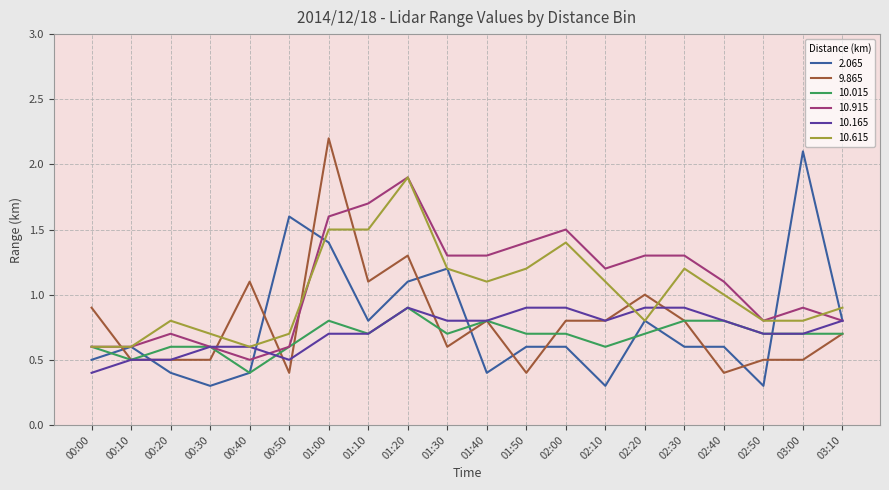

What is the maximum value for 10.165?

0.9